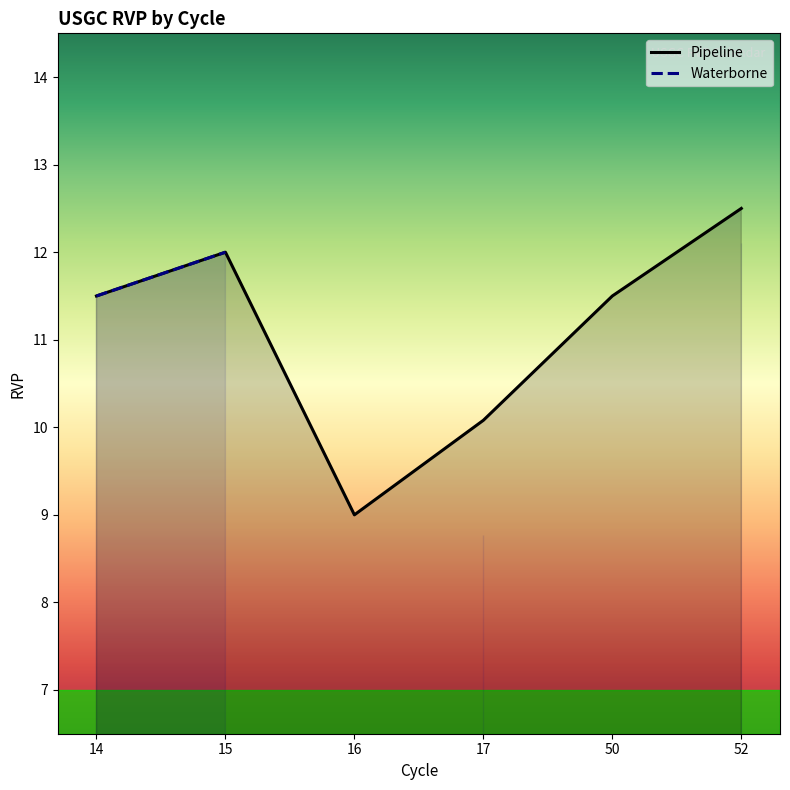

Is the value of Waterborne at 15 greater than the value of Pipeline at 52?

No